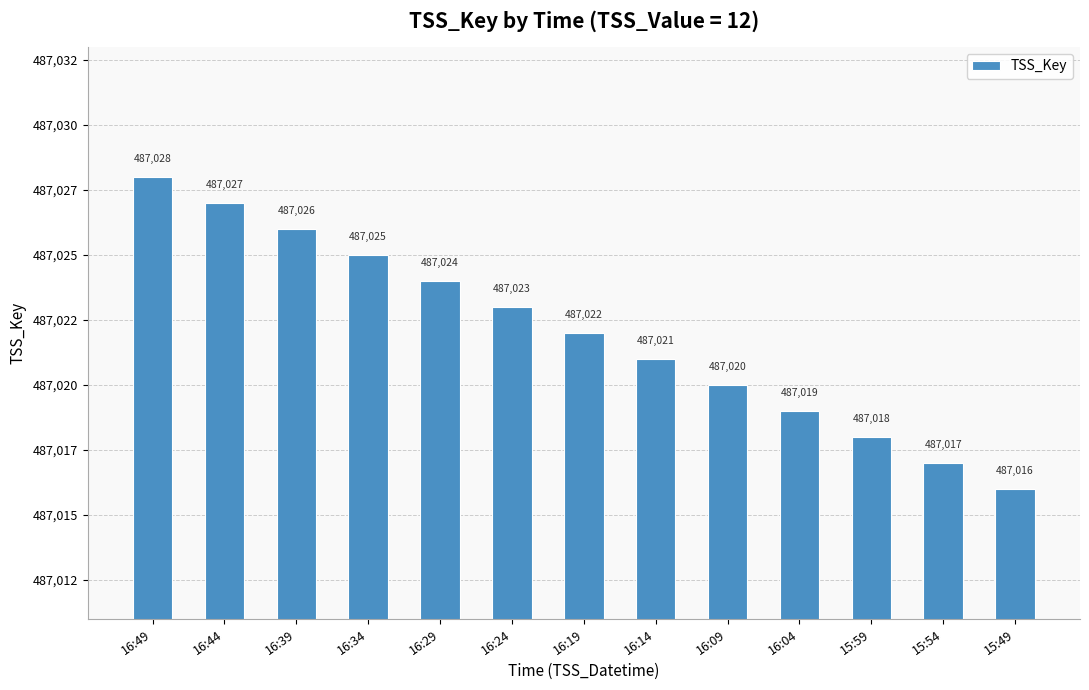

What is the difference between the values at 16:19 and 16:24?

1